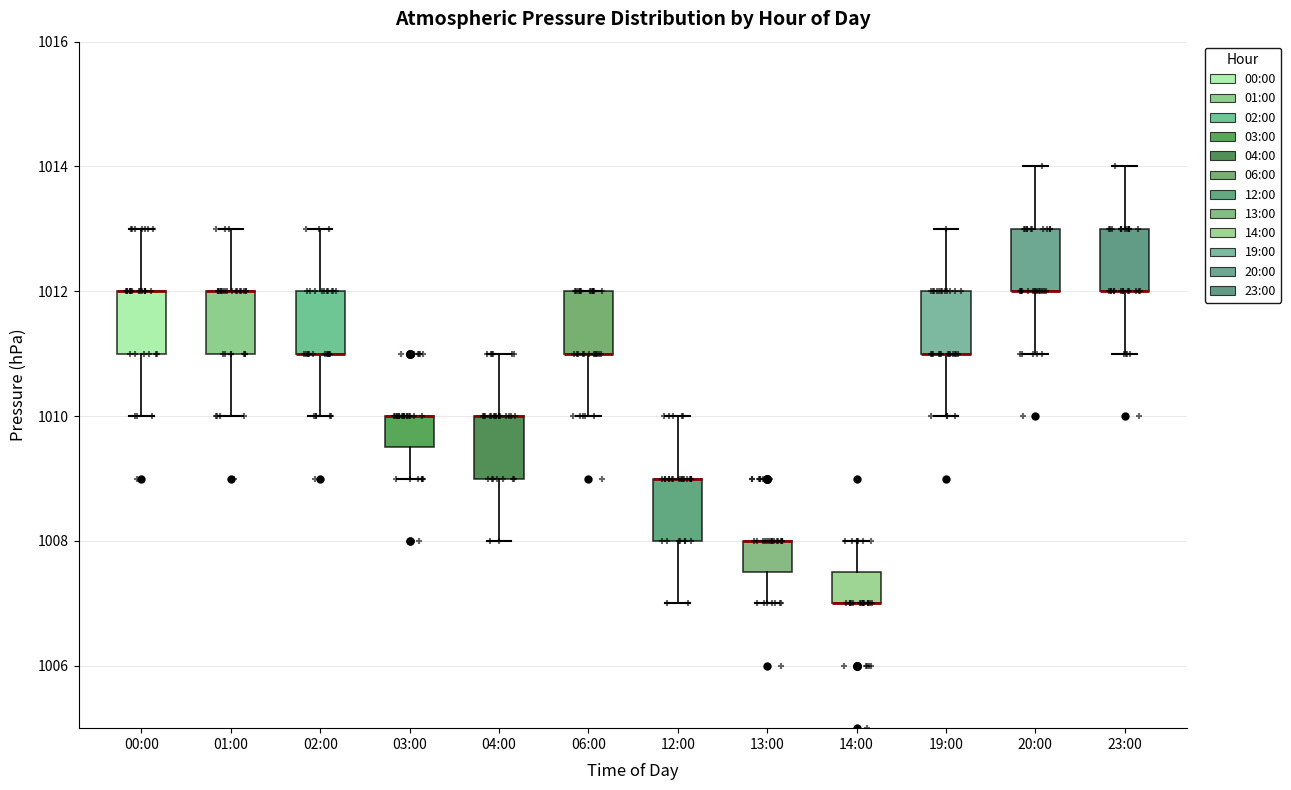

Reading left to right, transcribe this box plot: for each box, give where its median line is, the range the box spans, and where its two whiskers end, as read against the y-axis. The values are not printed on the chart, so give them approximately, as read against the axis.

00:00: median 1012.0 (drawn on the box's upper edge), box 1011.0 to 1012.0, whiskers 1010.0 to 1013.0
01:00: median 1012.0 (drawn on the box's upper edge), box 1011.0 to 1012.0, whiskers 1010.0 to 1013.0
02:00: median 1011.0 (drawn on the box's lower edge), box 1011.0 to 1012.0, whiskers 1010.0 to 1013.0
03:00: median 1010.0 (drawn on the box's upper edge), box 1009.6 to 1010.0, whiskers 1009.0 to 1010.0
04:00: median 1010.0 (drawn on the box's upper edge), box 1009.0 to 1010.0, whiskers 1008.0 to 1011.0
06:00: median 1011.0 (drawn on the box's lower edge), box 1011.0 to 1012.0, whiskers 1010.0 to 1012.0
12:00: median 1009.0 (drawn on the box's upper edge), box 1008.0 to 1009.0, whiskers 1007.0 to 1010.0
13:00: median 1008.0 (drawn on the box's upper edge), box 1007.6 to 1008.0, whiskers 1007.0 to 1008.0
14:00: median 1007.0 (drawn on the box's lower edge), box 1007.0 to 1007.6, whiskers 1007.0 to 1008.0
19:00: median 1011.0 (drawn on the box's lower edge), box 1011.0 to 1012.0, whiskers 1010.0 to 1013.0
20:00: median 1012.0 (drawn on the box's lower edge), box 1012.0 to 1013.0, whiskers 1011.0 to 1014.0
23:00: median 1012.0 (drawn on the box's lower edge), box 1012.0 to 1013.0, whiskers 1011.0 to 1014.0